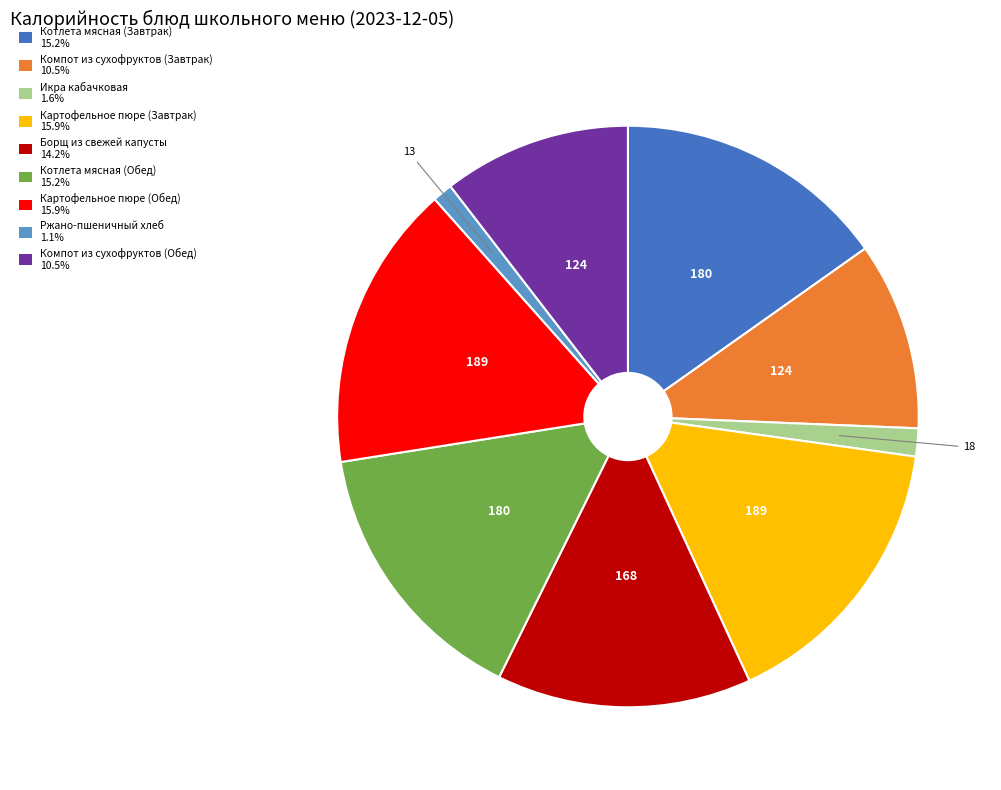

Does Компот из сухофруктов (Завтрак) account for over 50% of the chart?

No